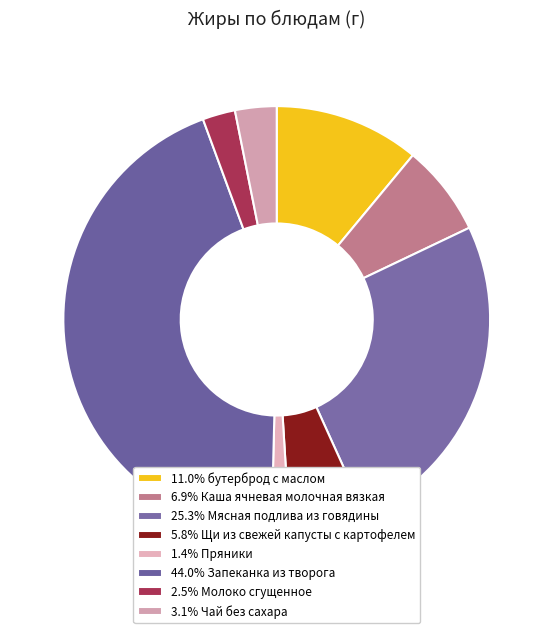

How many segments does this pie chart have?

8